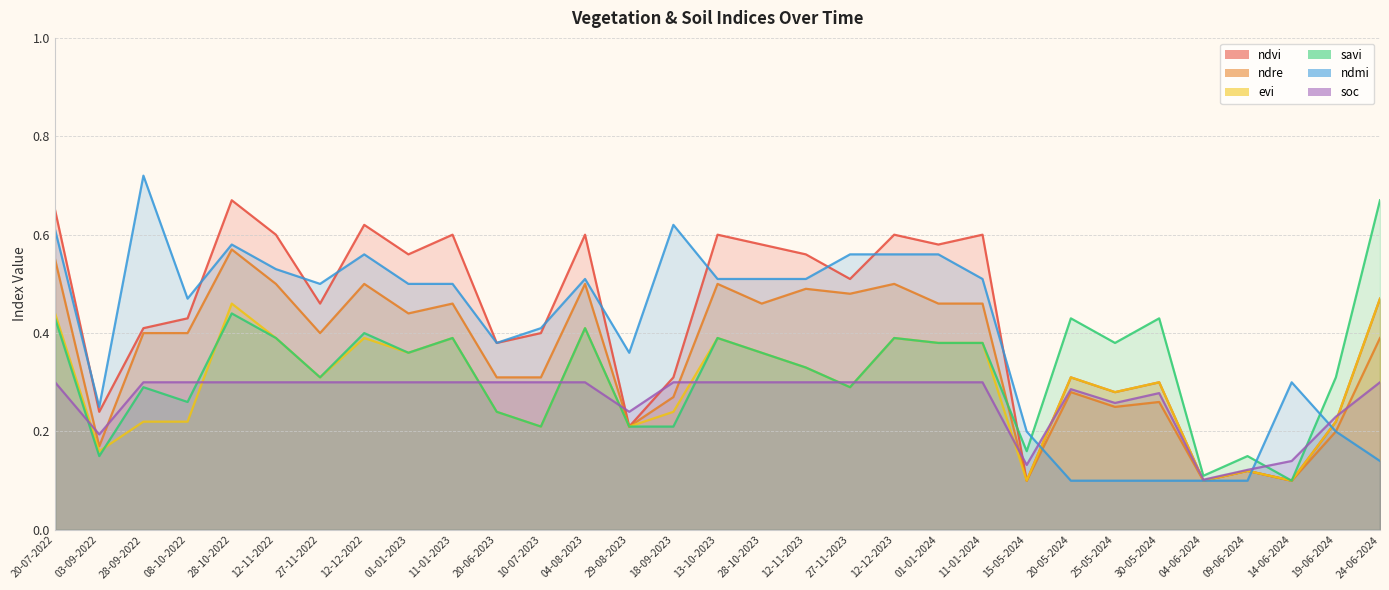

True or false: ndvi and evi intersect in this chart.

False